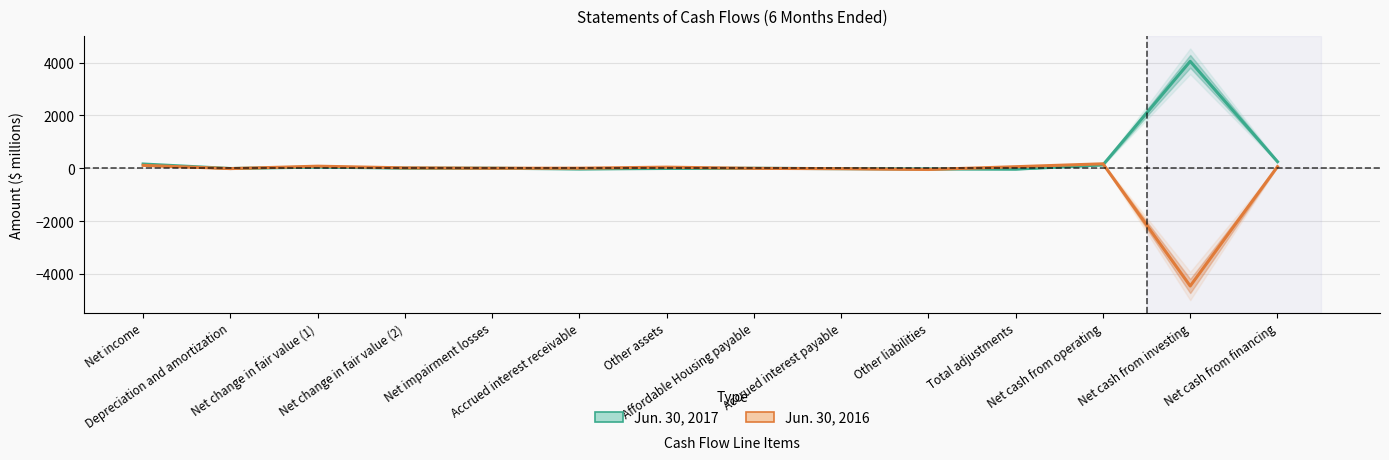

True or false: Jun. 30, 2016 has more than 1 interior local peaks.

True